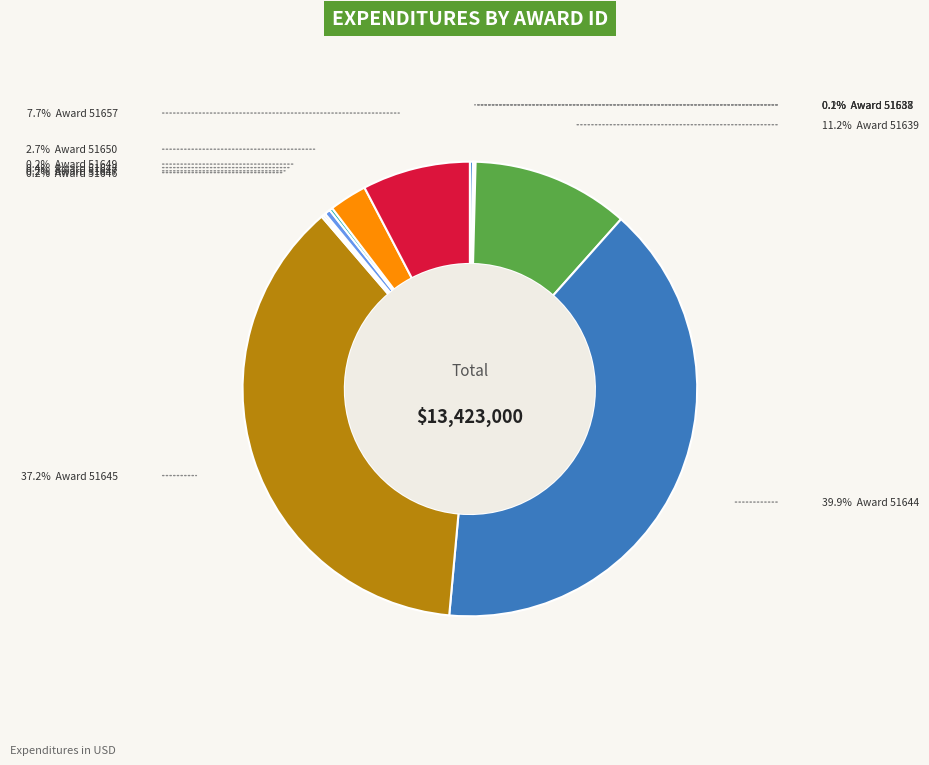

Rank the categories by value from highest to lowest.

51644, 51645, 51639, 51657, 51650, 51648, 51588, 51649, 51646, 51647, 51637, 51638